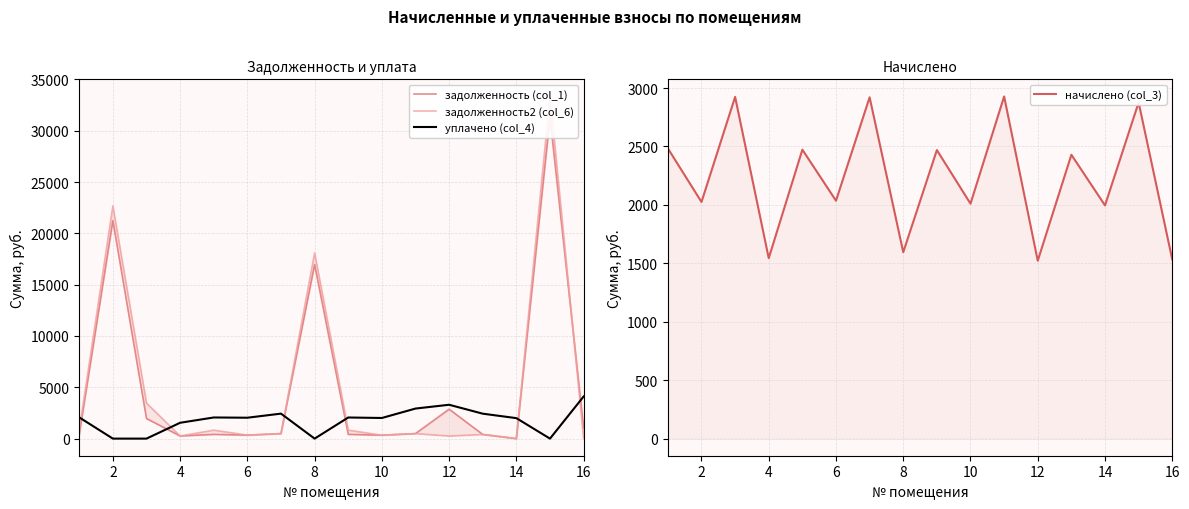

In задолженность2 (col_6), how many points are higher than both neighbors (excluding endpoints)?

6